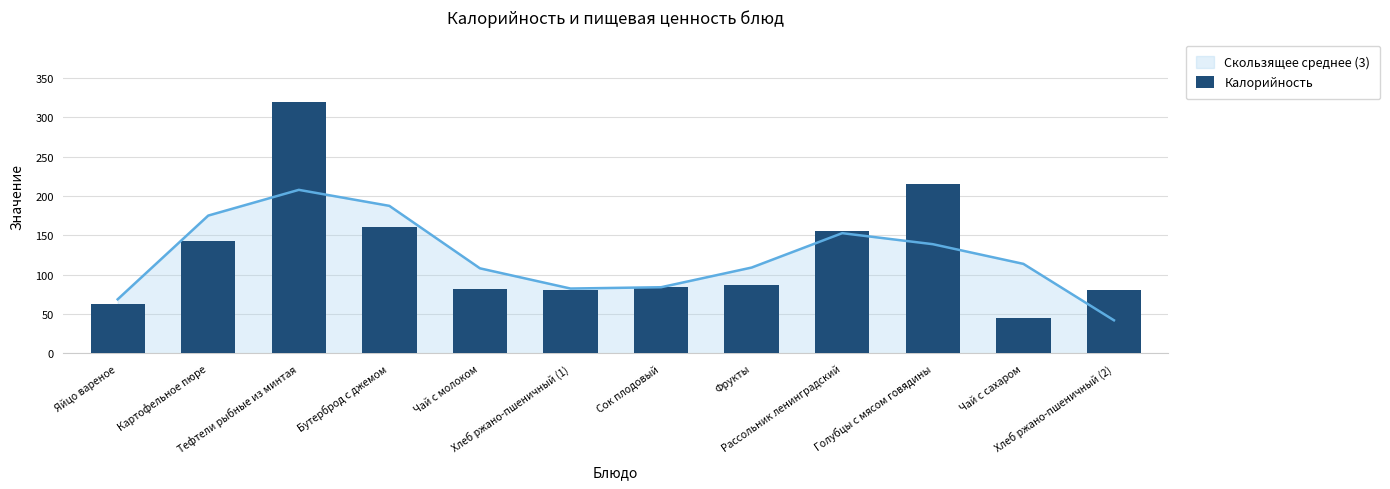

What is the difference between the maximum and minimum values?

274